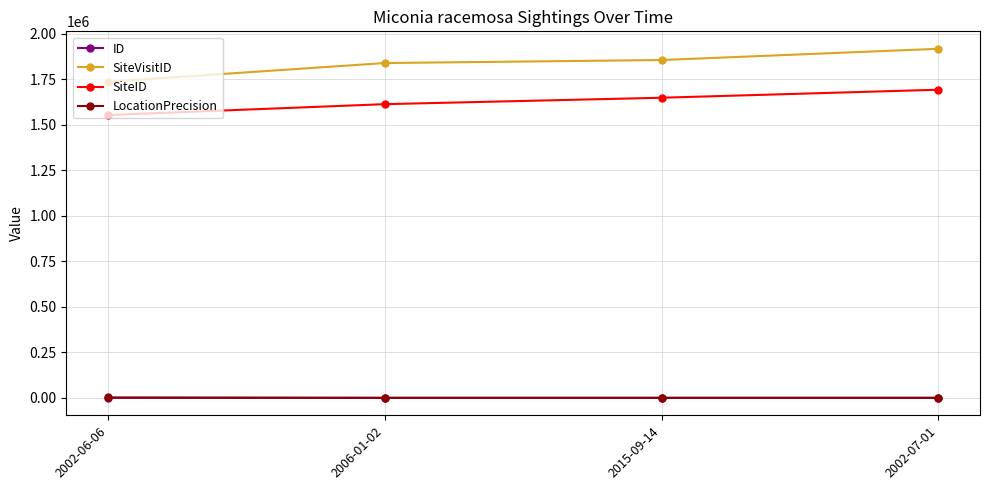

What is the spread (max minus min) of values at 2002-06-06?

1736206